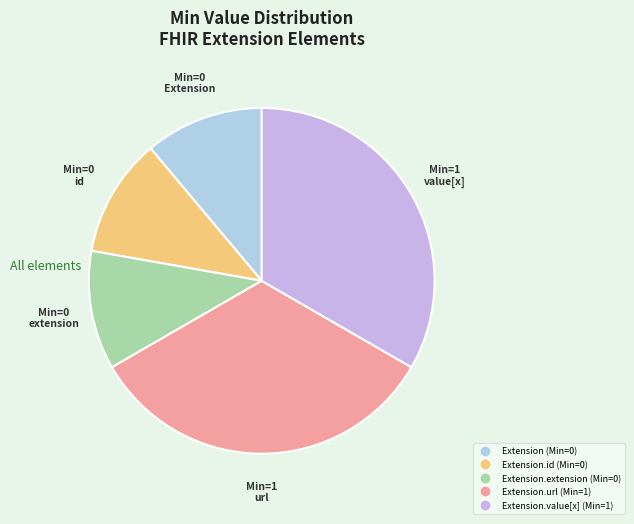

How many slices are in this pie chart?

5